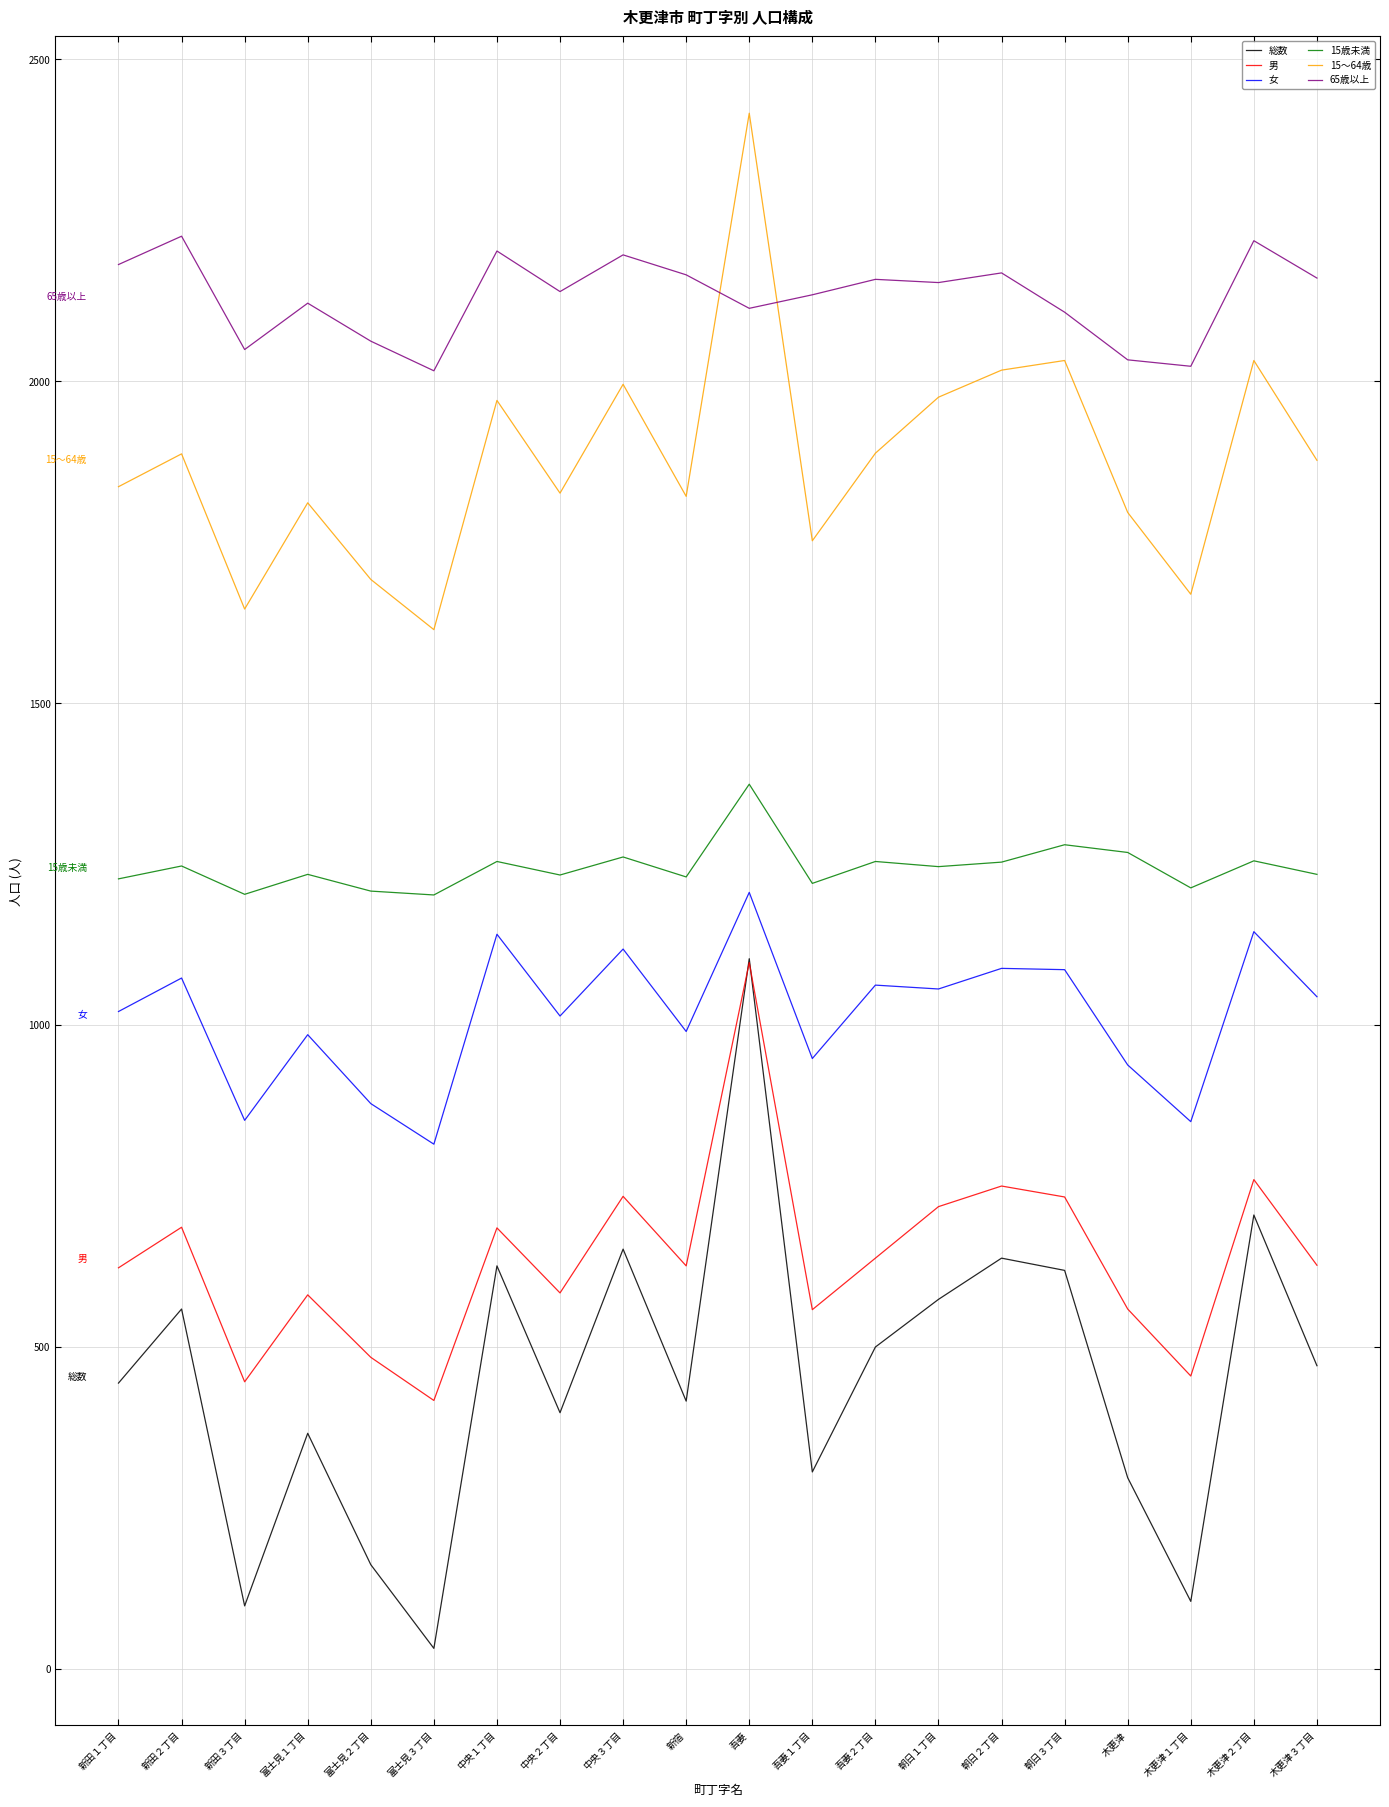

Rank the series at 木更津３丁目 from highest to lowest value.

65歳以上, 15～64歳, 15歳未満, 女, 男, 総数